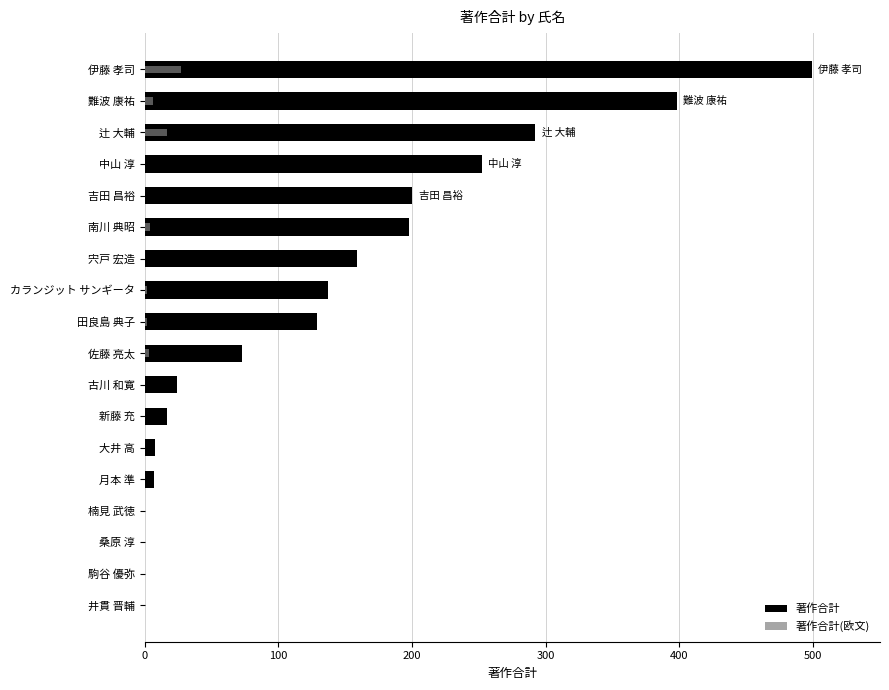

True or false: 著作合計 has a value of 7 at 古川 和寛.

False